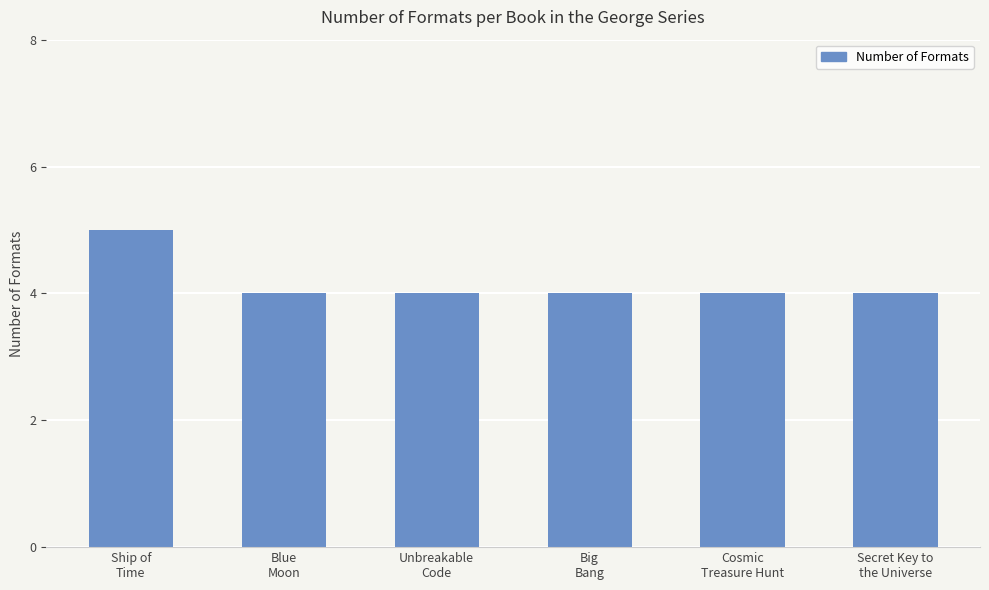

What is the greatest value displayed?

5